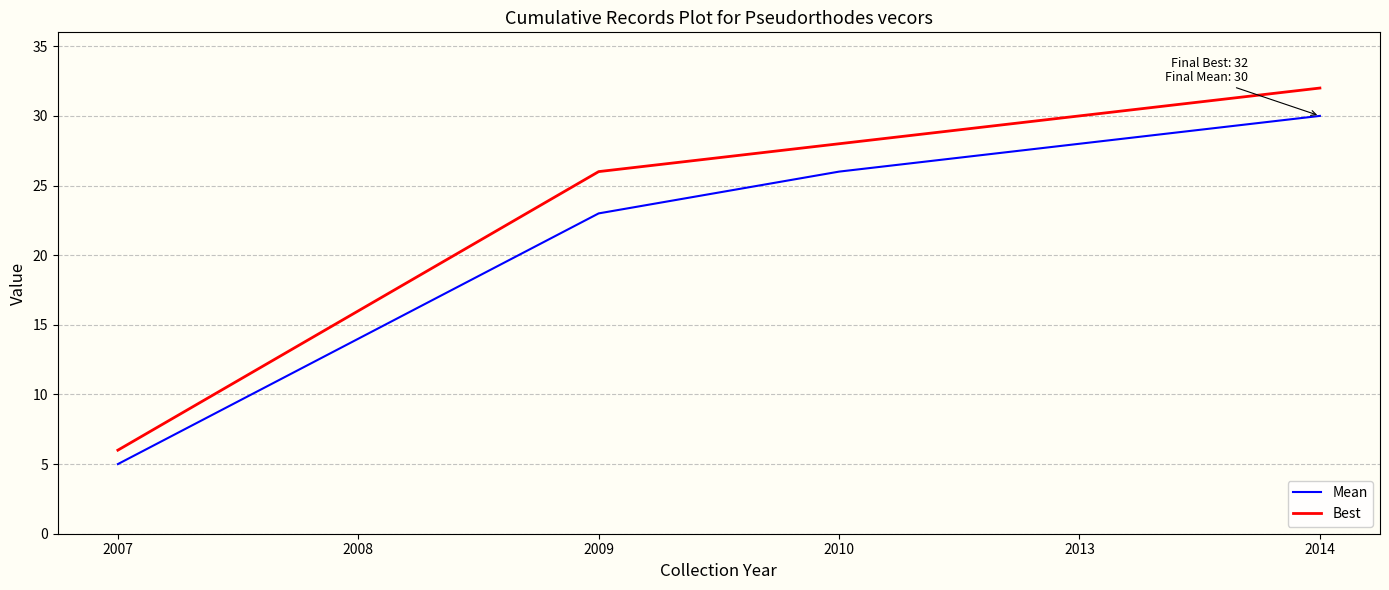

Rank the categories by Mean value from lowest to highest.

2007, 2008, 2009, 2010, 2013, 2014